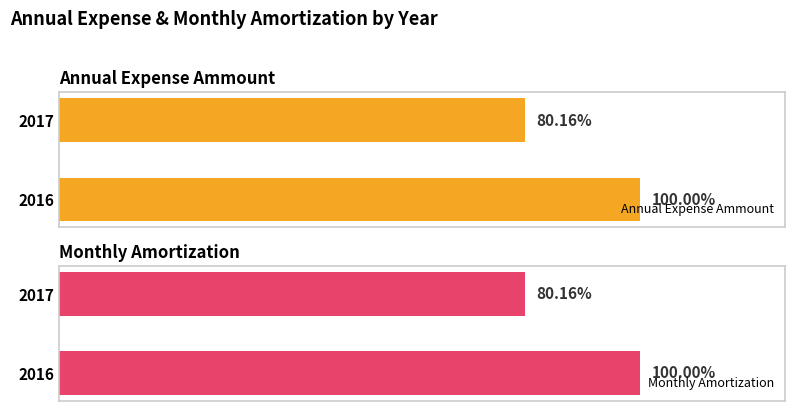

What are all the series names shown in the legend?

Annual Expense Ammount, Monthly Amortization